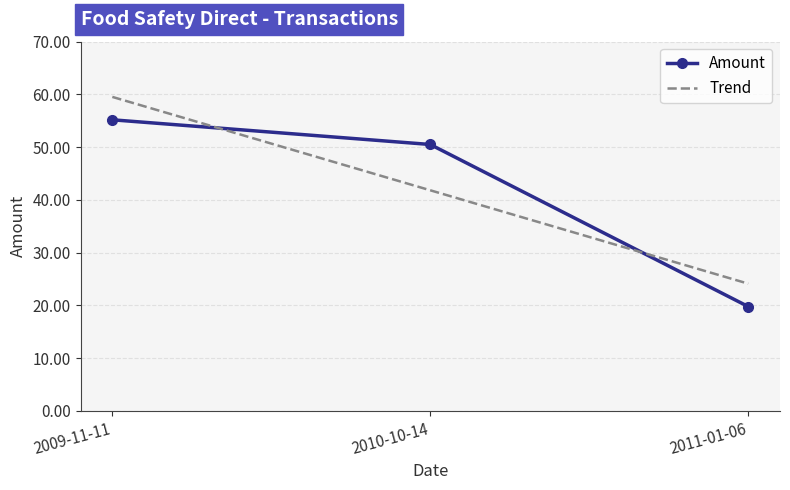

Where does the Trend series first go above 41?

2009-11-11